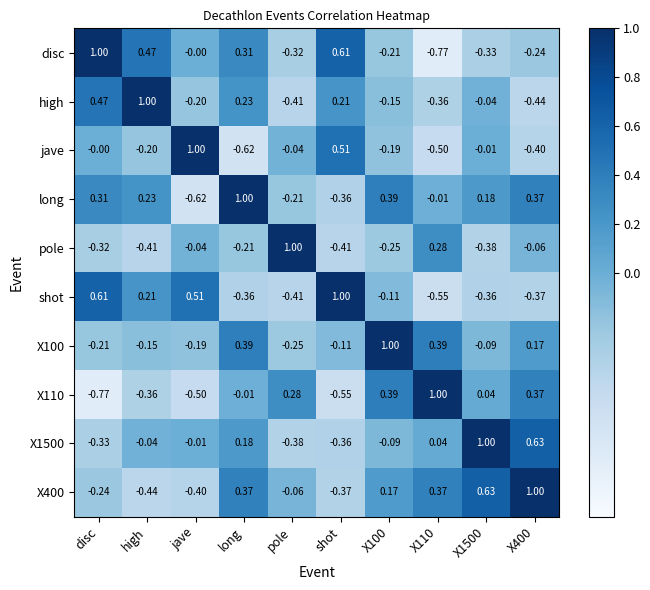

Where is X400 nearest to the value 0?

pole